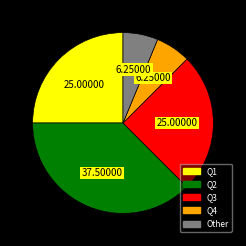

Is there a majority slice in this chart?

No